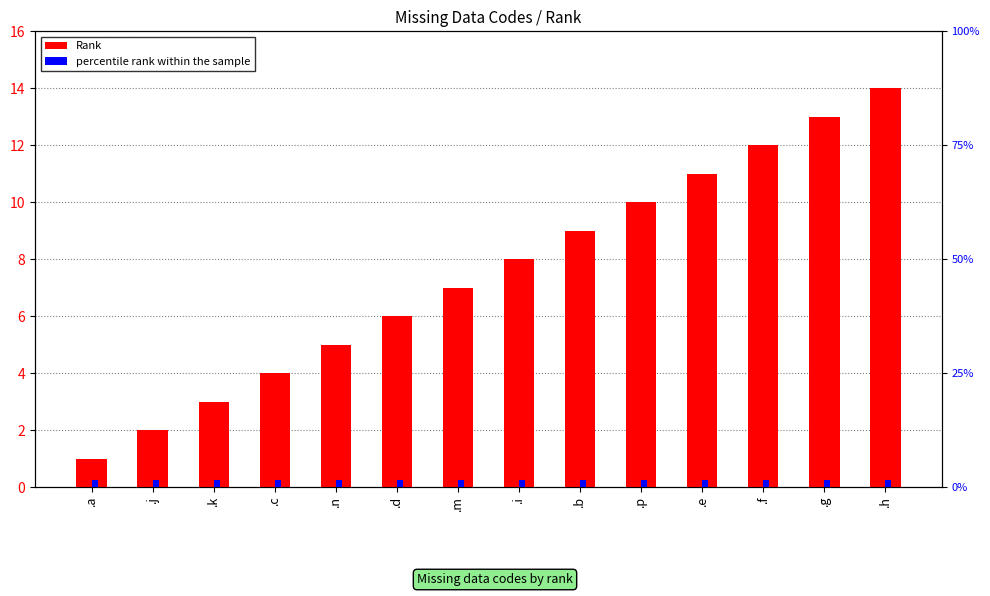

Are the bars grouped side by side (vs. stacked)?

Yes